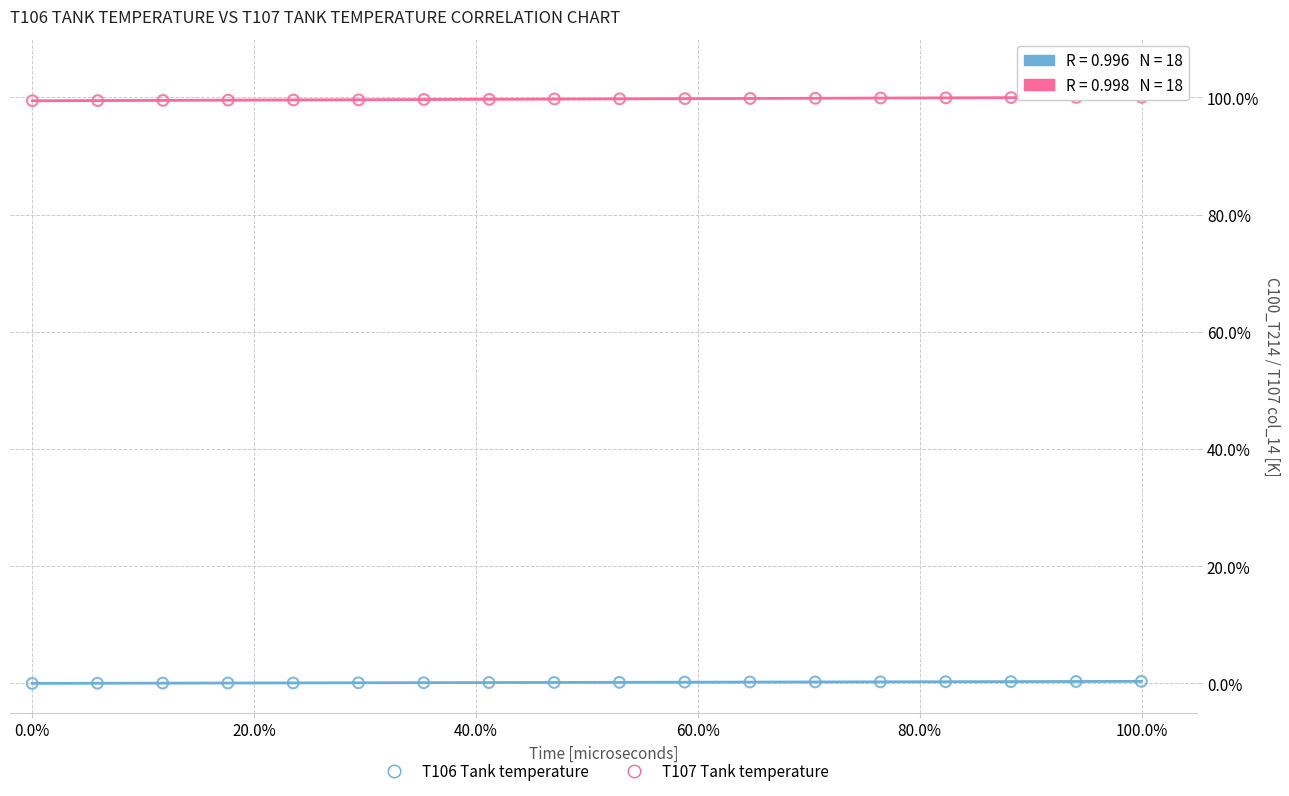

What are all the series names shown in the legend?

T106 Tank temperature, T107 Tank temperature